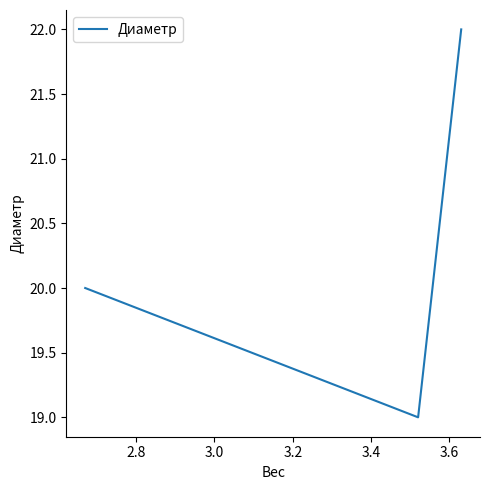

What is the difference between the maximum and minimum values?

3